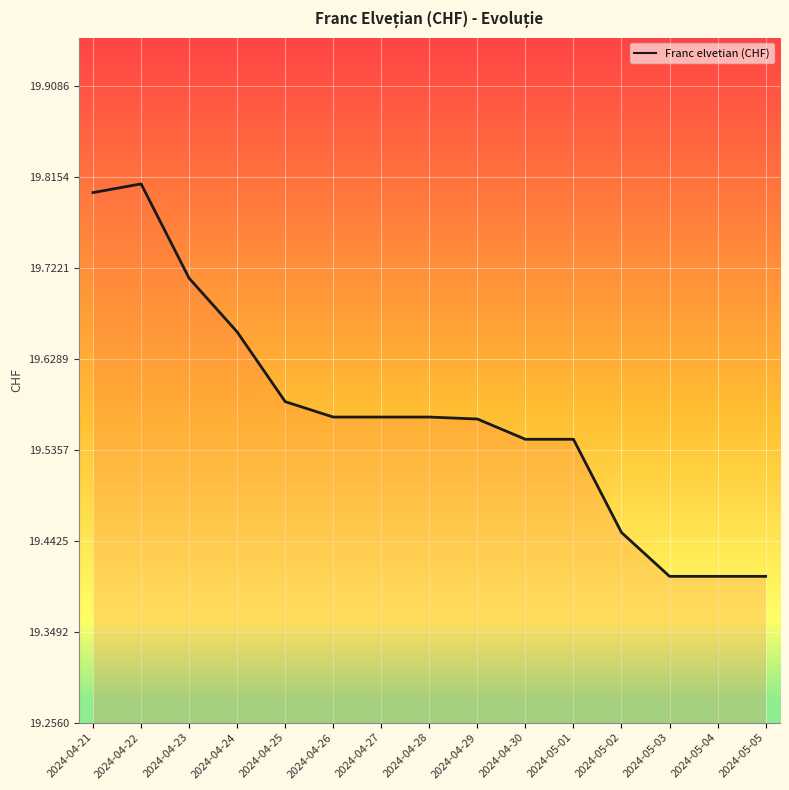

The chart shows a value of 7.0 at 2024-04-30. True or false?

False